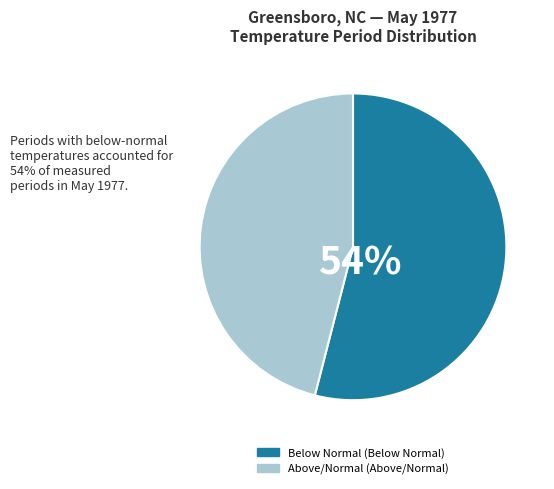

How many segments does this pie chart have?

2